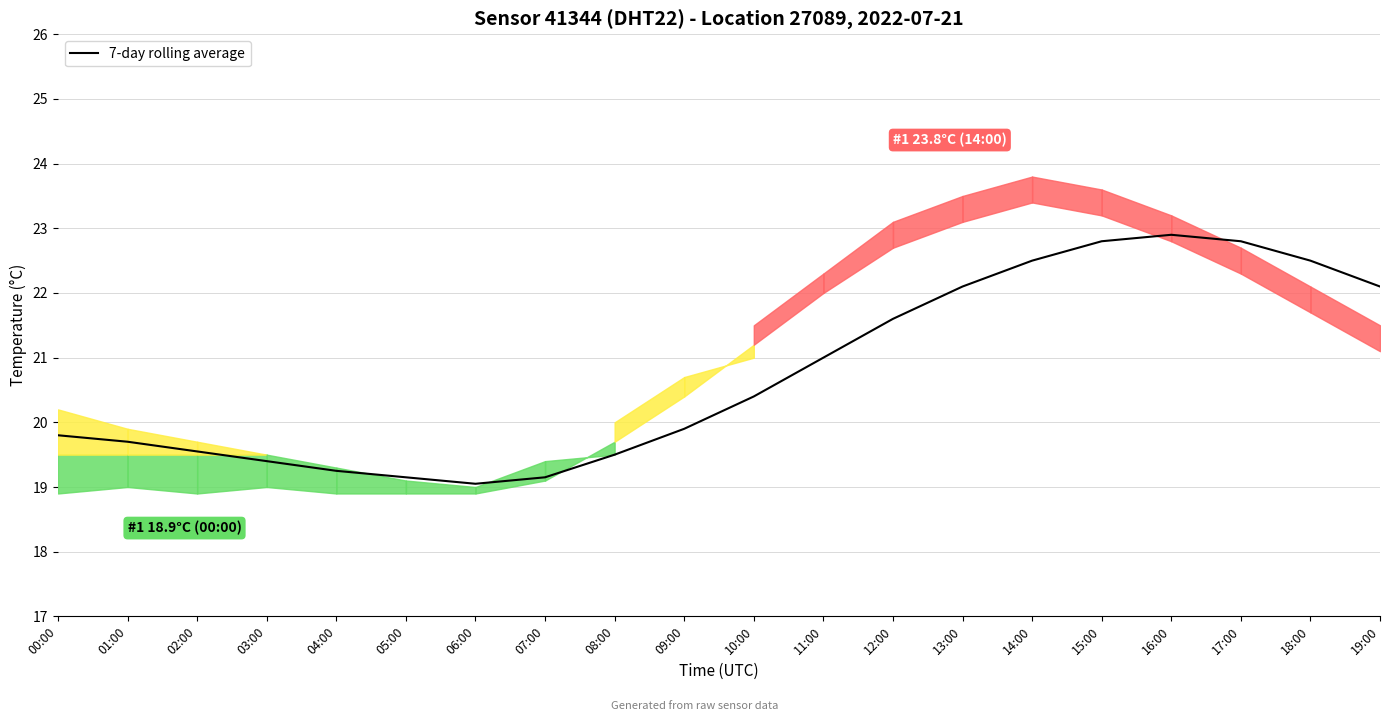

Rank the categories by value from lowest to highest.

06:00, 05:00, 07:00, 04:00, 03:00, 08:00, 02:00, 01:00, 00:00, 09:00, 10:00, 11:00, 12:00, 13:00, 19:00, 14:00, 18:00, 15:00, 17:00, 16:00